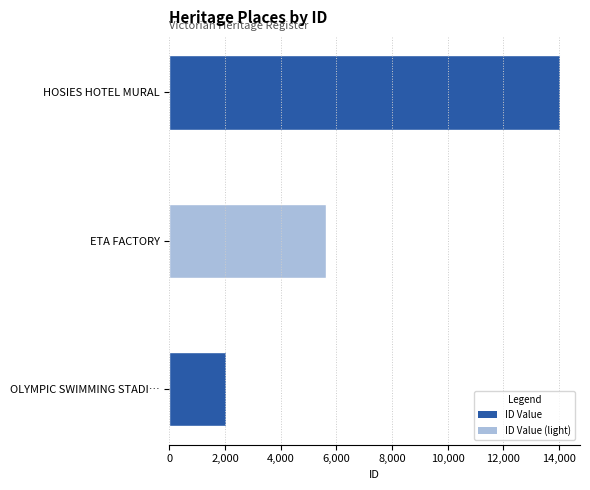

The chart shows a value of 3884 at HOSIES HOTEL MURAL. True or false?

False